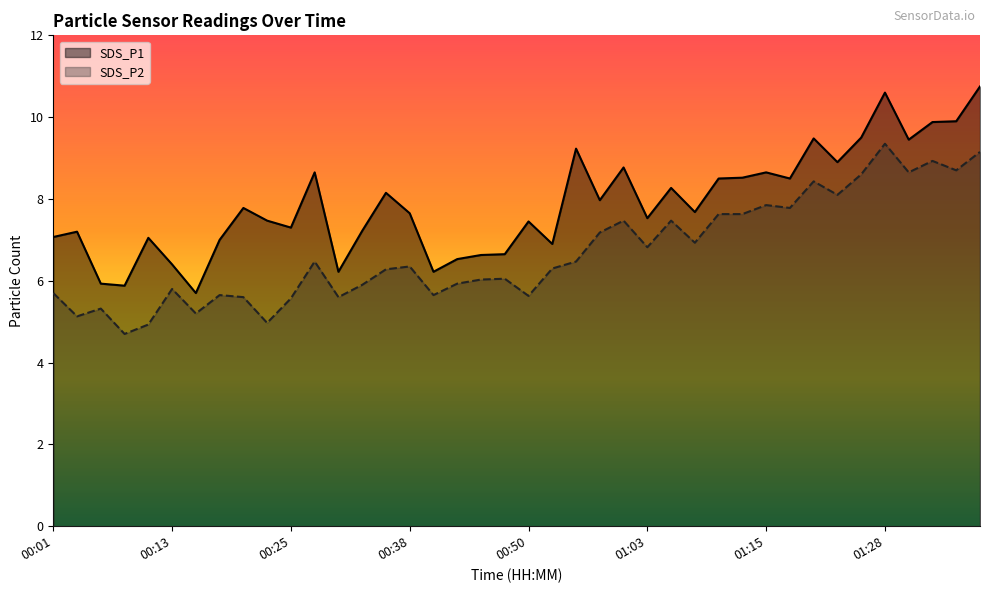

Which series has the largest total across all categories?

SDS_P1